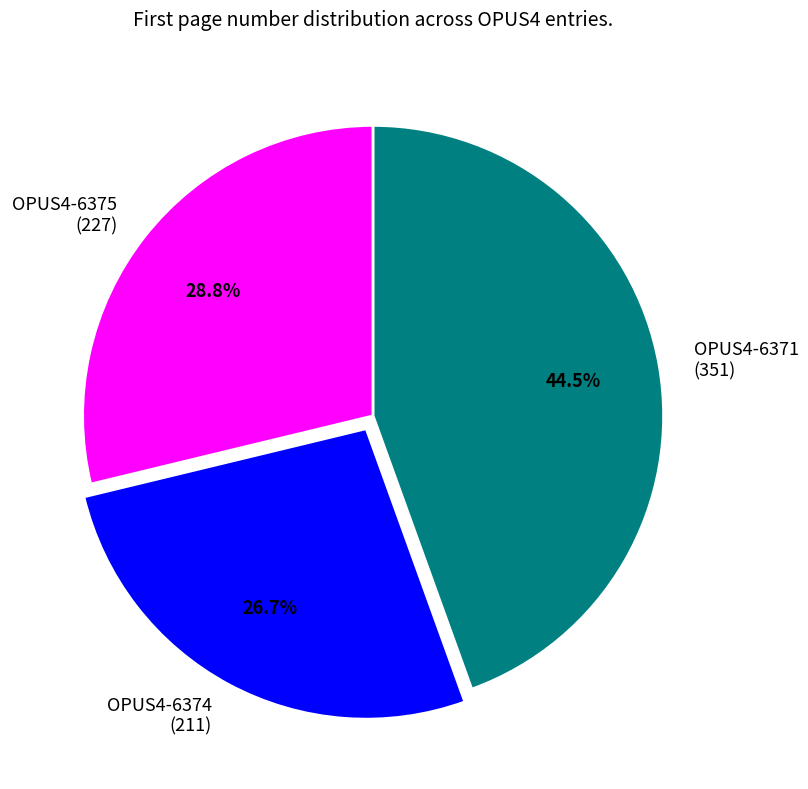

What percentage is NOT represented by OPUS4-6374?

73.3%